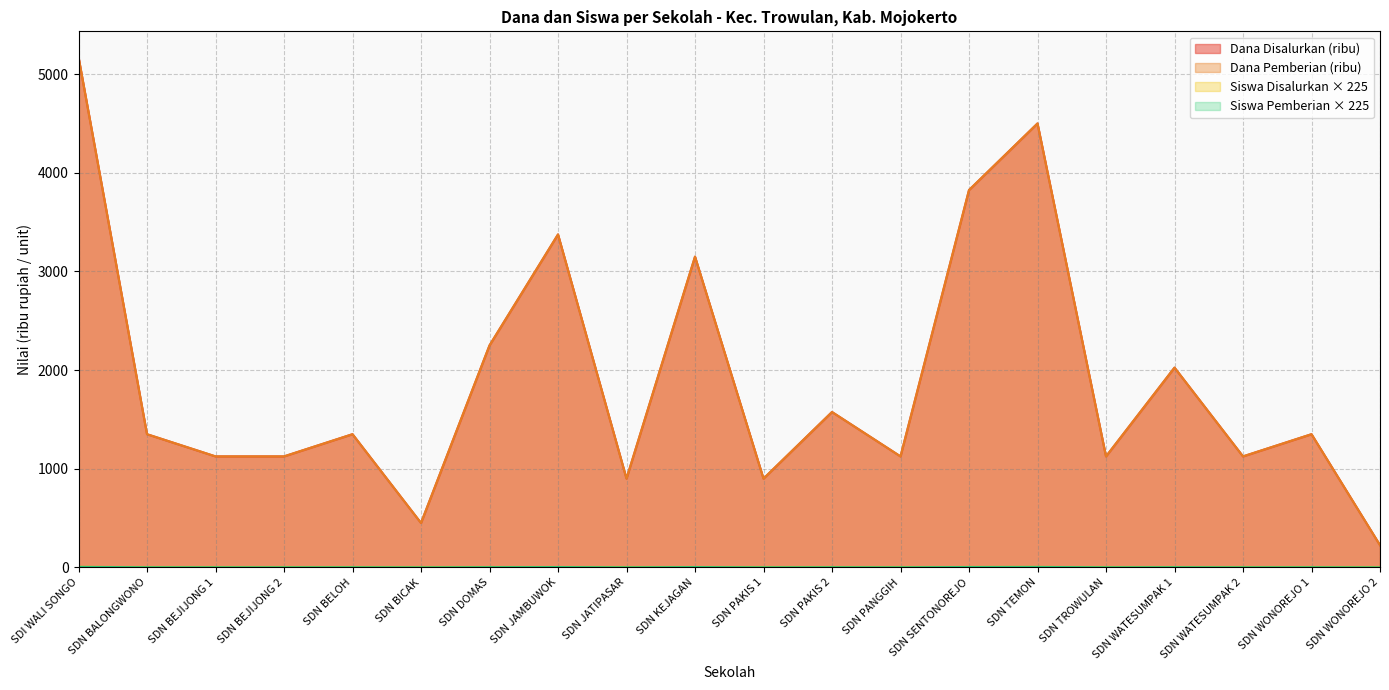

How many data points in Siswa Disalurkan are above 1?

16